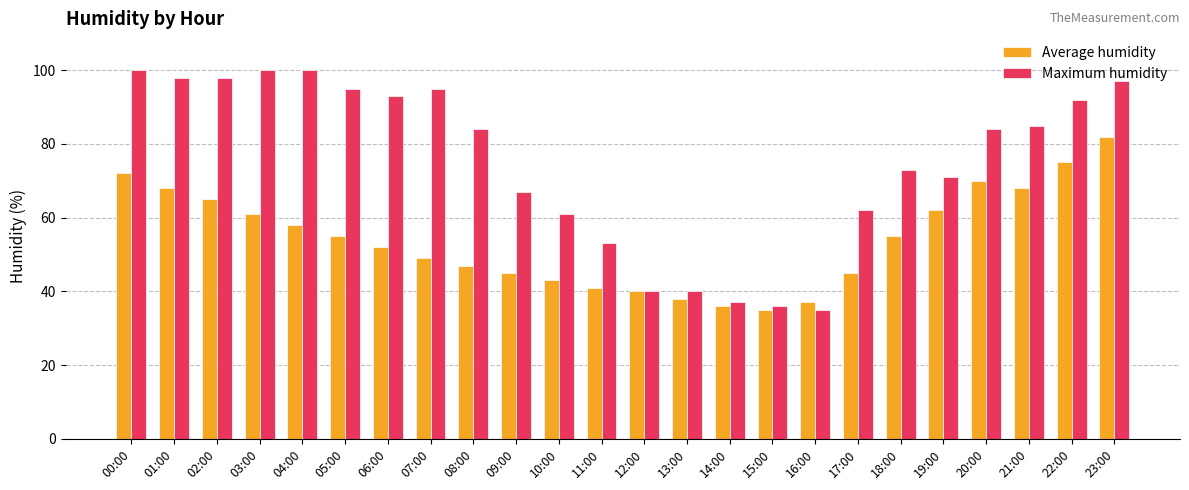

At which category is the sum across all series the highest?

23:00